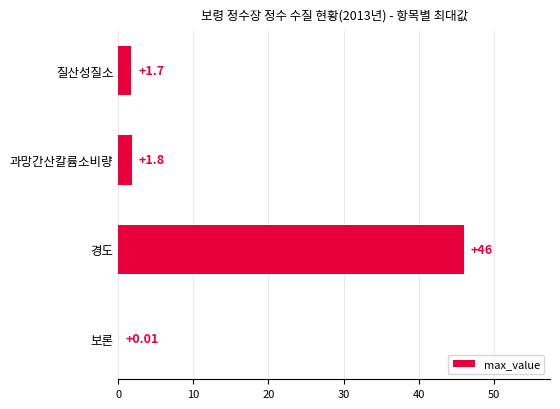

How many series are shown in this chart?

1